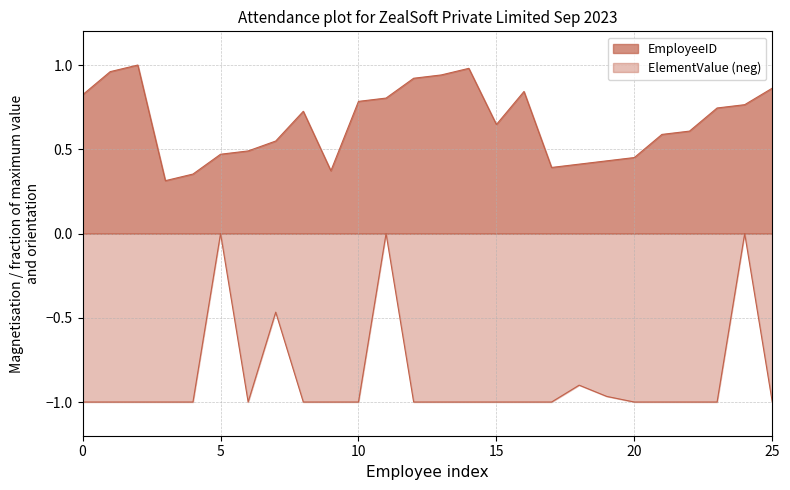

How many lines are shown in the chart?

2